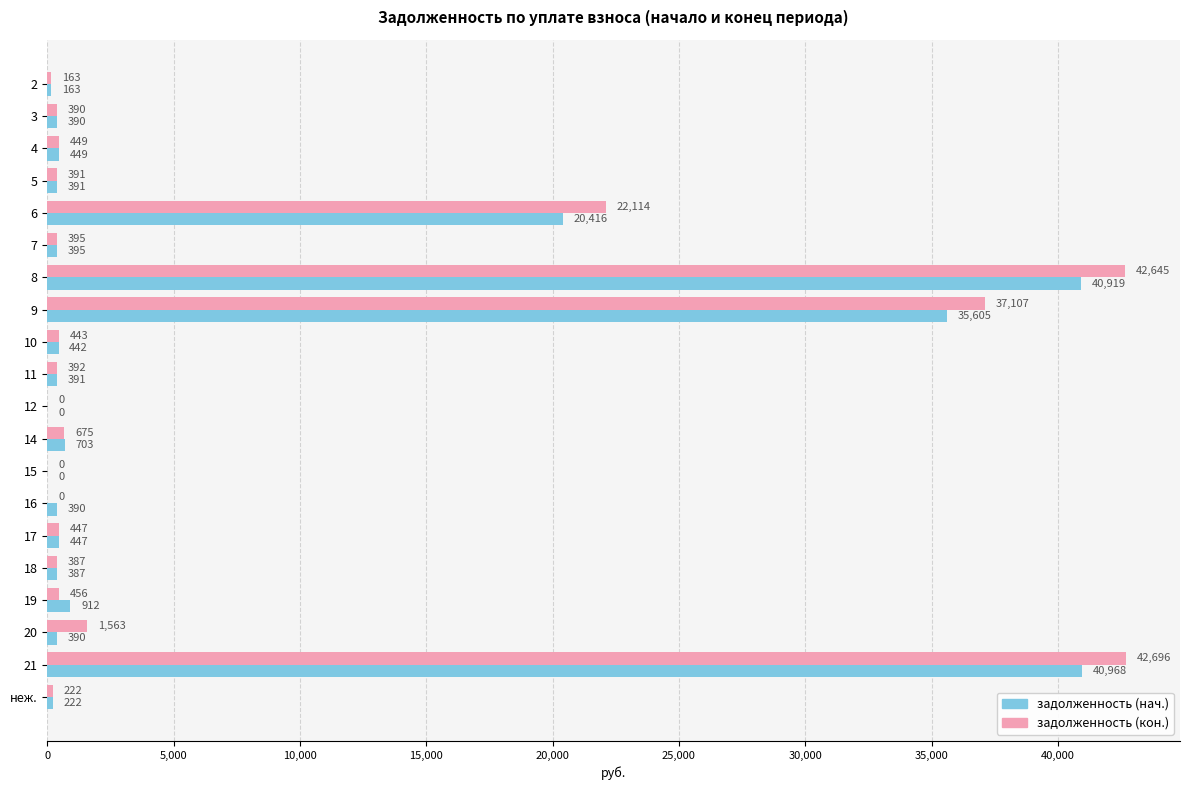

Between 10 and 18, which series saw the biggest shift?

задолженность (кон.)